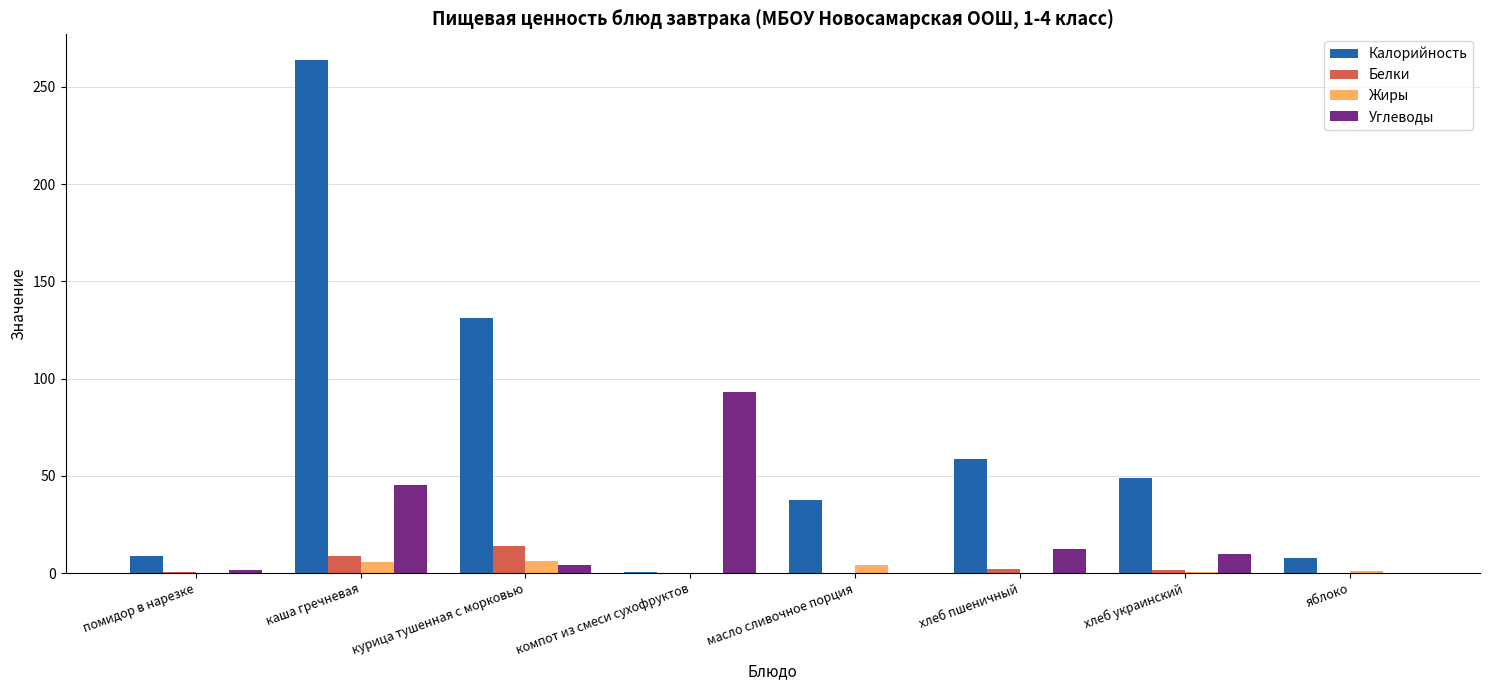

True or false: Калорийность has a value of 8.5 at помидор в нарезке.

True